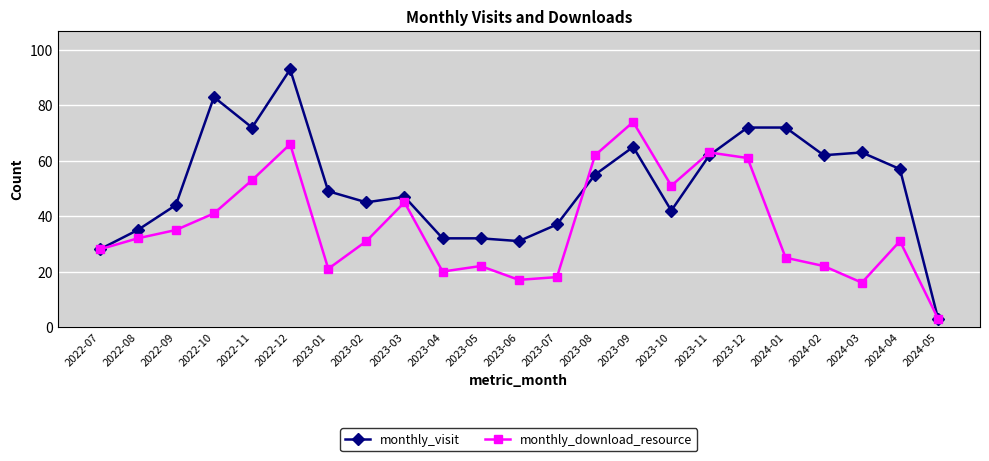

Reading right to left, list all the values displayed in this chart.

monthly_visit: 3	57	63	62	72	72	62	42	65	55	37	31	32	32	47	45	49	93	72	83	44	35	28
monthly_download_resource: 3	31	16	22	25	61	63	51	74	62	18	17	22	20	45	31	21	66	53	41	35	32	28